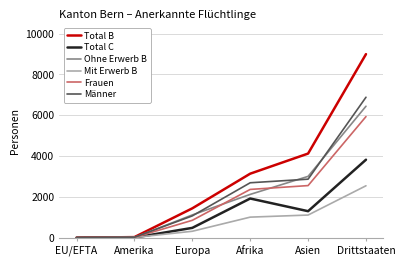

What is the difference between the maximum and minimum values in the Frauen series?

5930